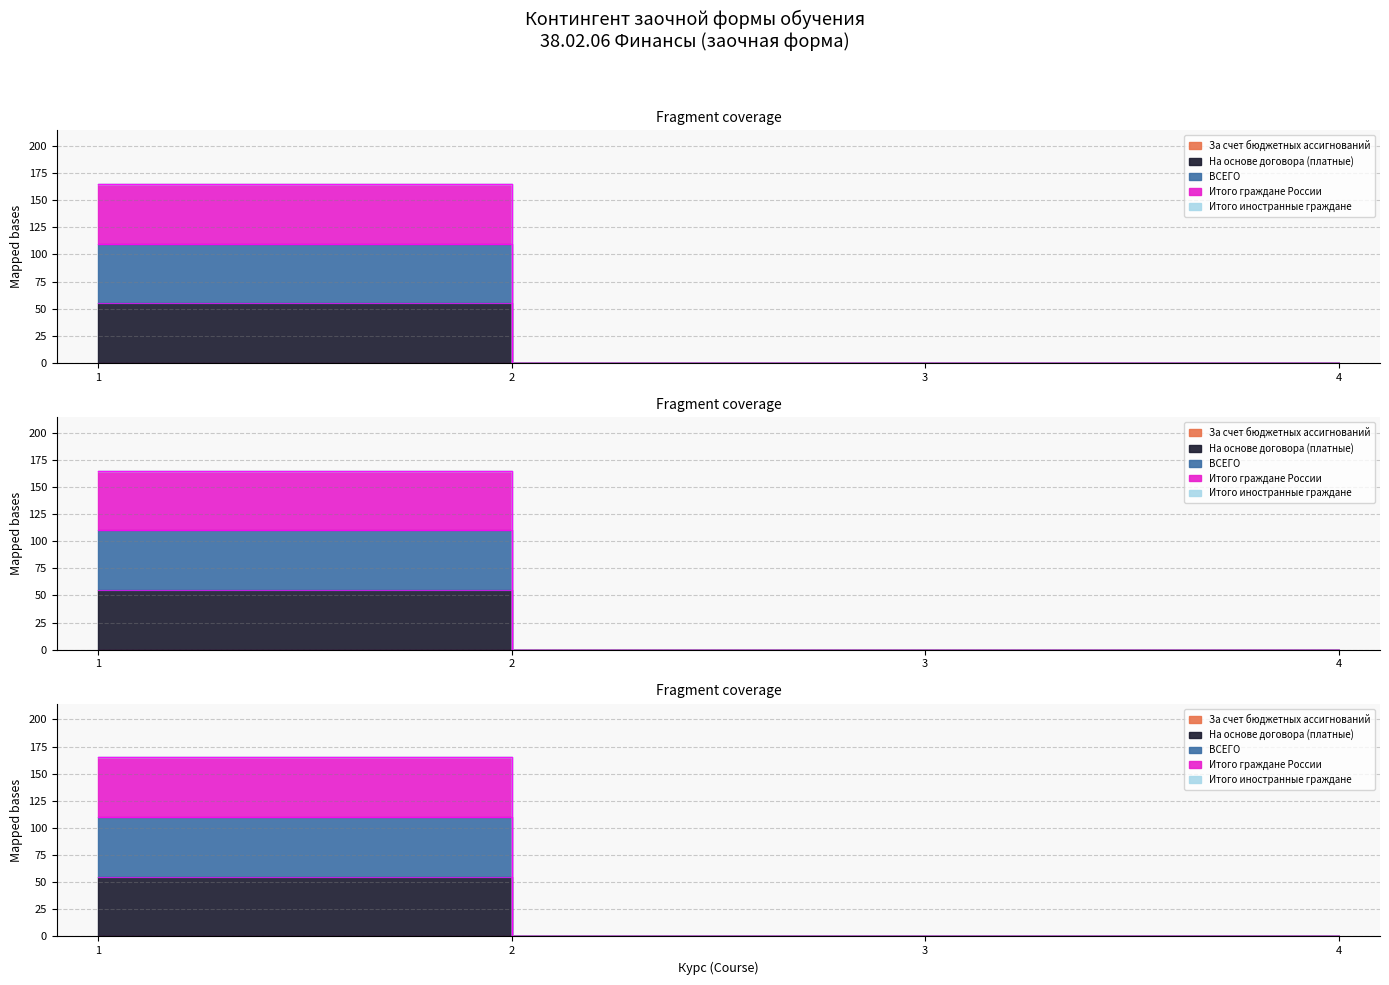

Reading right to left, extract all data points from this chart.

На основе договора (платные): 4=0	3=0	2=0	1=55
ВСЕГО: 4=0	3=0	2=0	1=110
Итого граждане России: 4=0	3=0	2=0	1=165